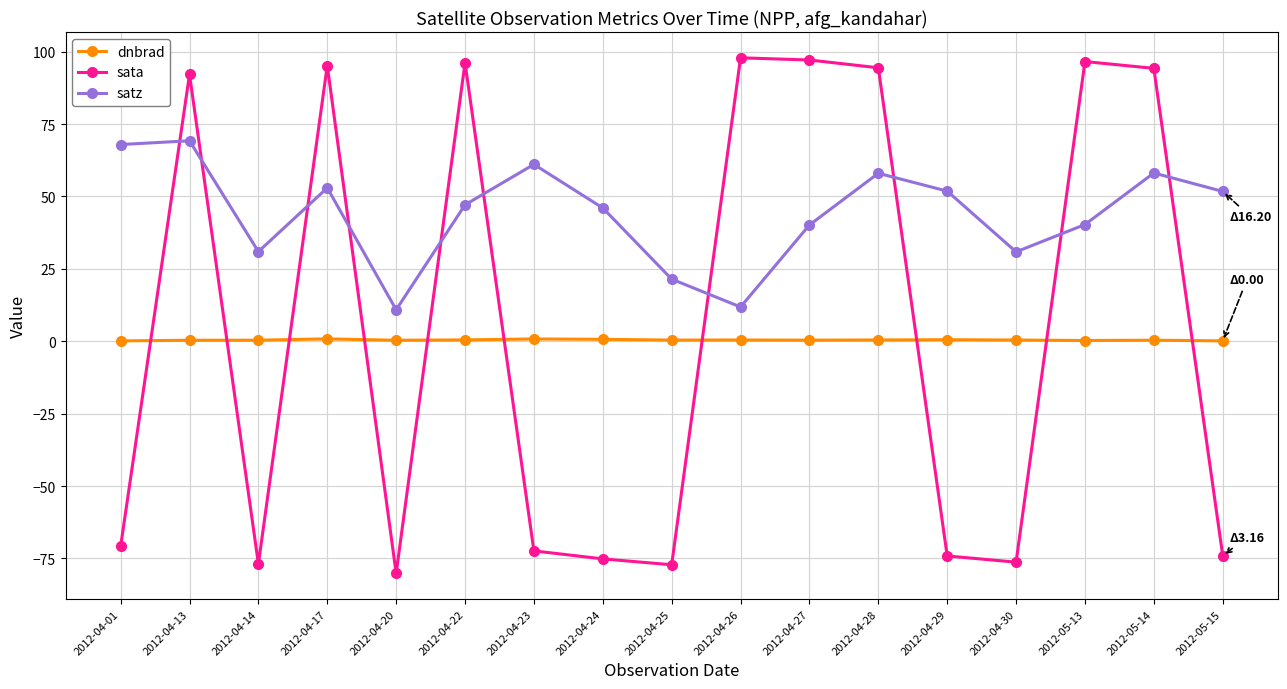

Does the chart display data point markers on the line(s)?

Yes